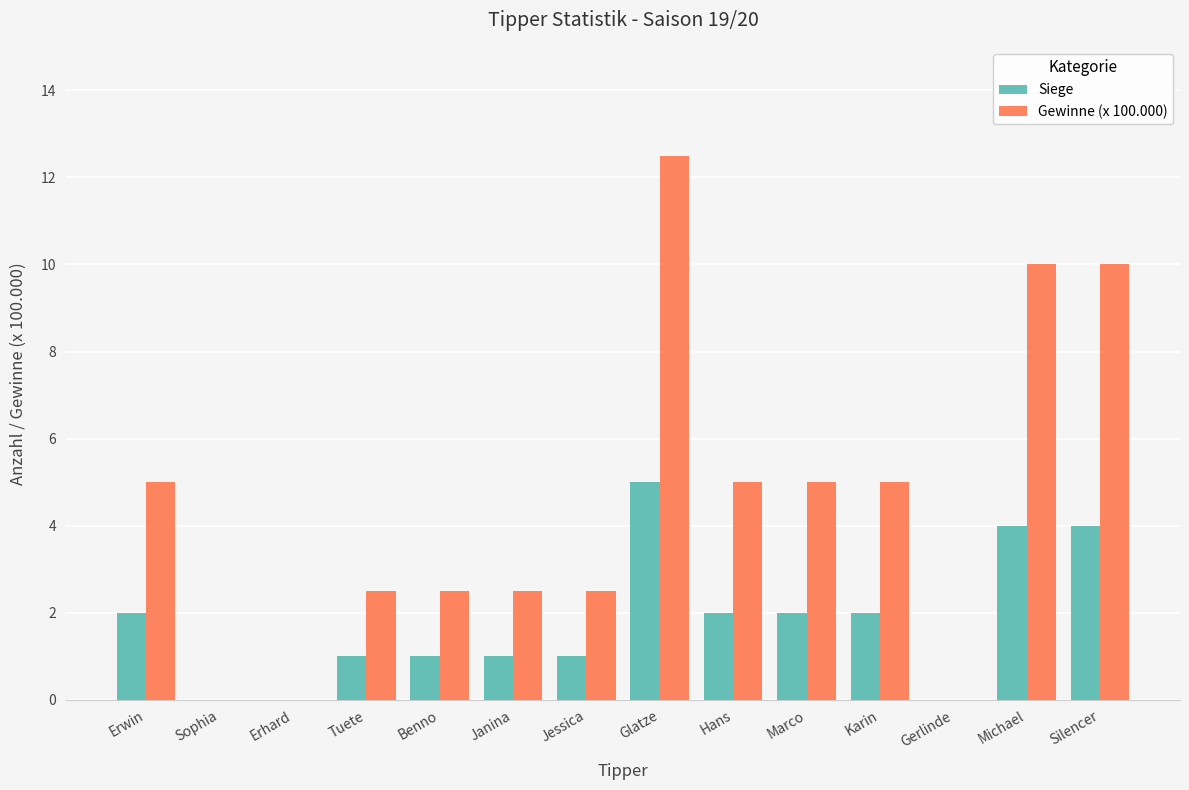

How many series are shown in this chart?

2